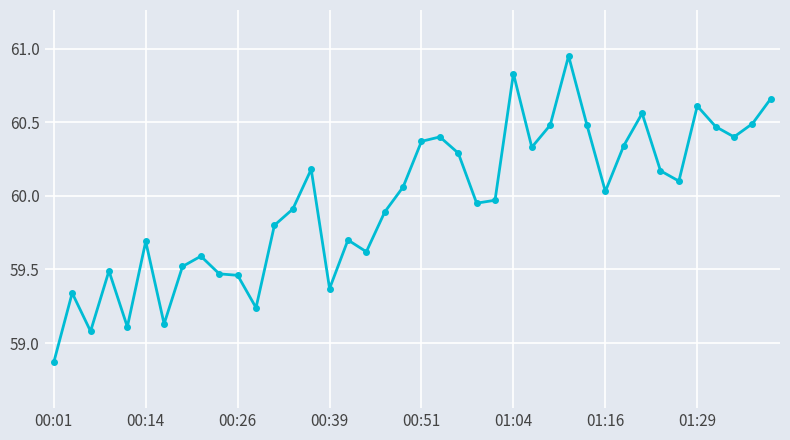

What is the difference between the maximum and minimum values?

2.1